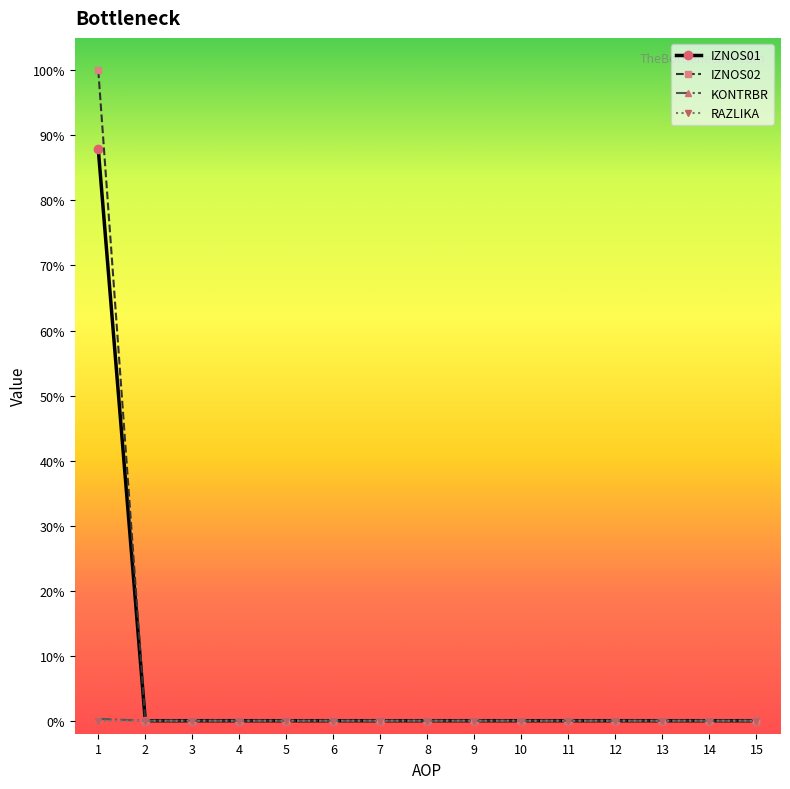

Is this an area chart (filled region under the line)?

No